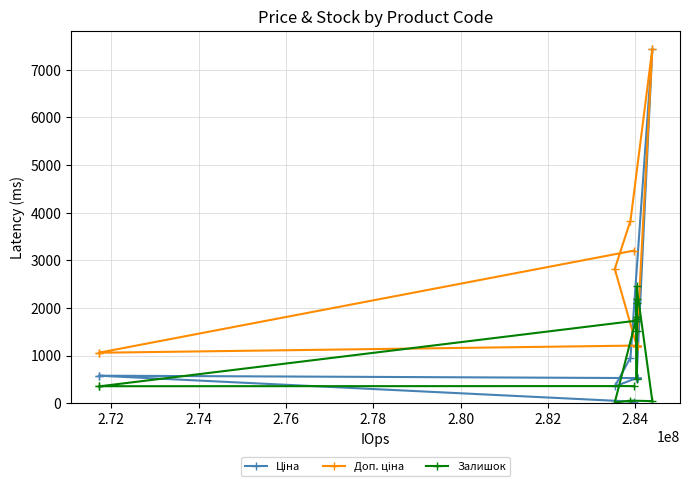

What is the maximum value shown in the chart?

7444.6